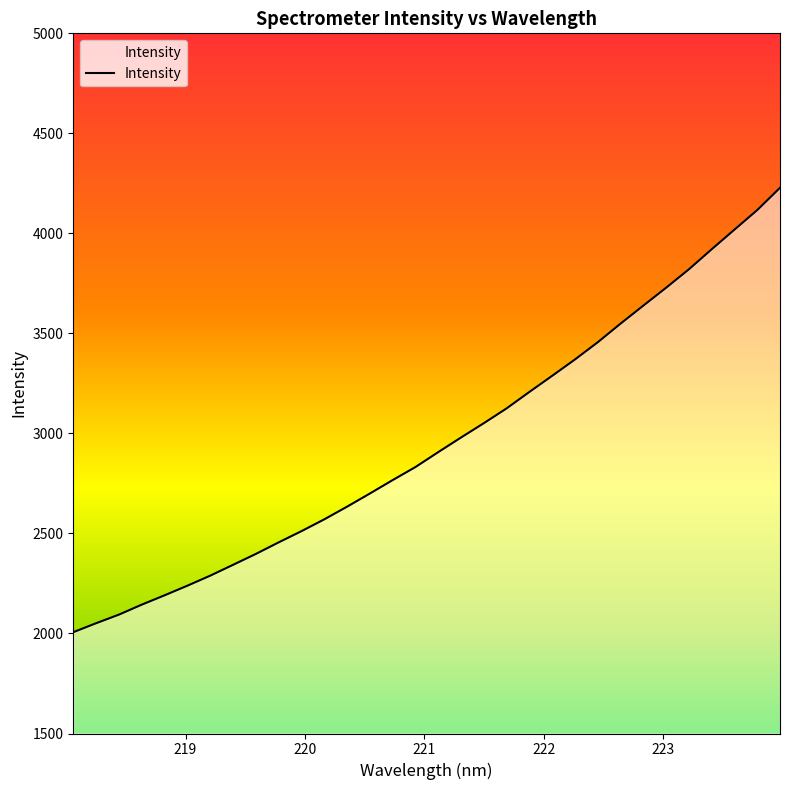

What is the greatest value displayed?

4227.9